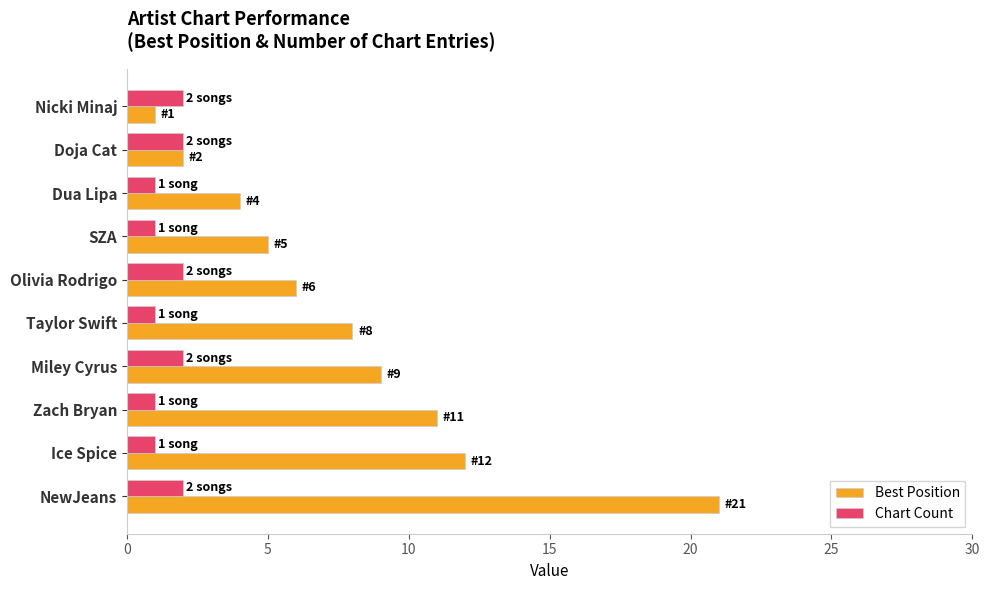

How many distinct data groups are displayed?

2